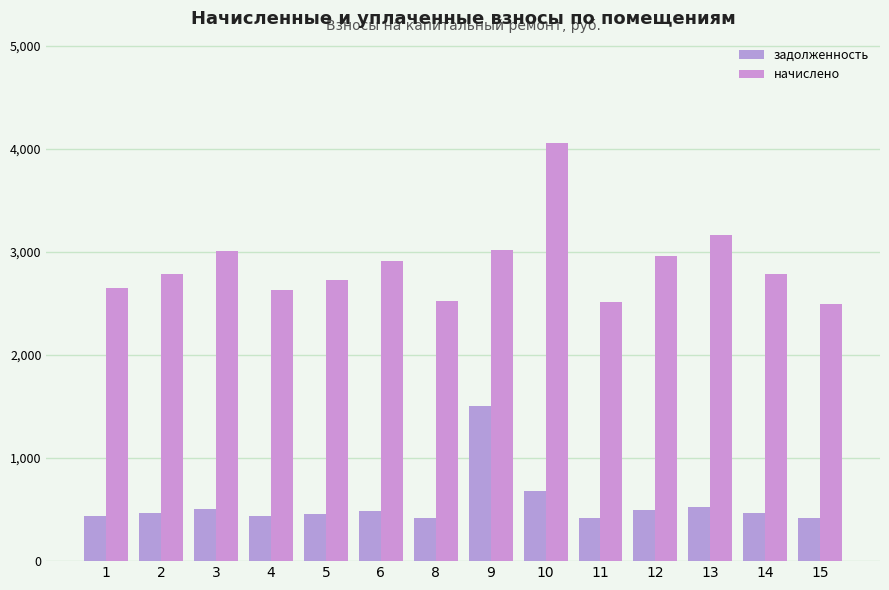

Reading right to left, list all the values displayed in this chart.

задолженность: 15=415.5	14=464.8	13=527.4	12=493.5	11=419.6	10=677.2	9=1502.0	8=420.7	6=486.3	5=455.5	4=439.1	3=501.7	2=463.8	1=441.2
начислено: 15=2493.2	14=2788.7	13=3164.2	12=2961.1	11=2517.8	10=4063.0	9=3016.4	8=2524.0	6=2917.9	5=2733.2	4=2634.8	3=3010.3	2=2782.5	1=2647.1